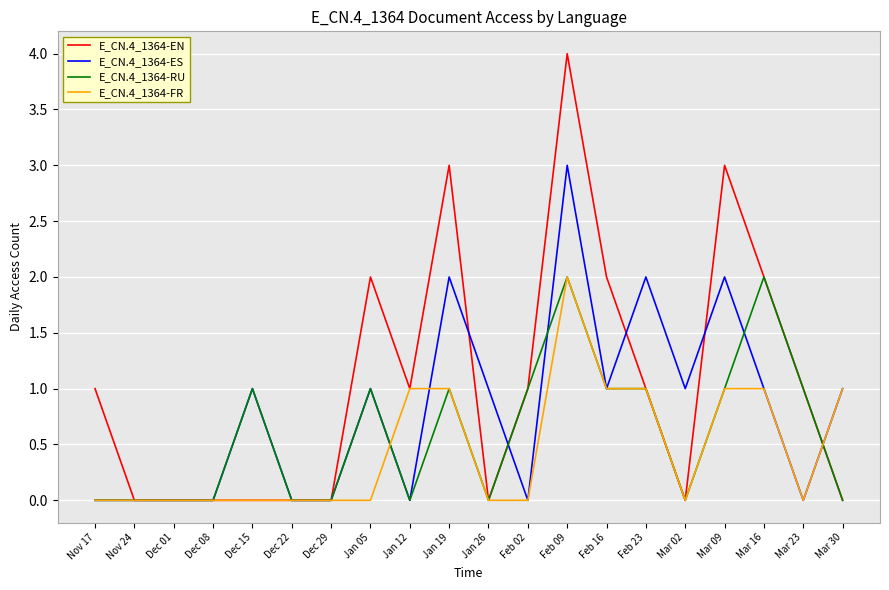

List the series in order of their overall mean, lowest first.

E_CN.4_1364-FR, E_CN.4_1364-RU, E_CN.4_1364-ES, E_CN.4_1364-EN